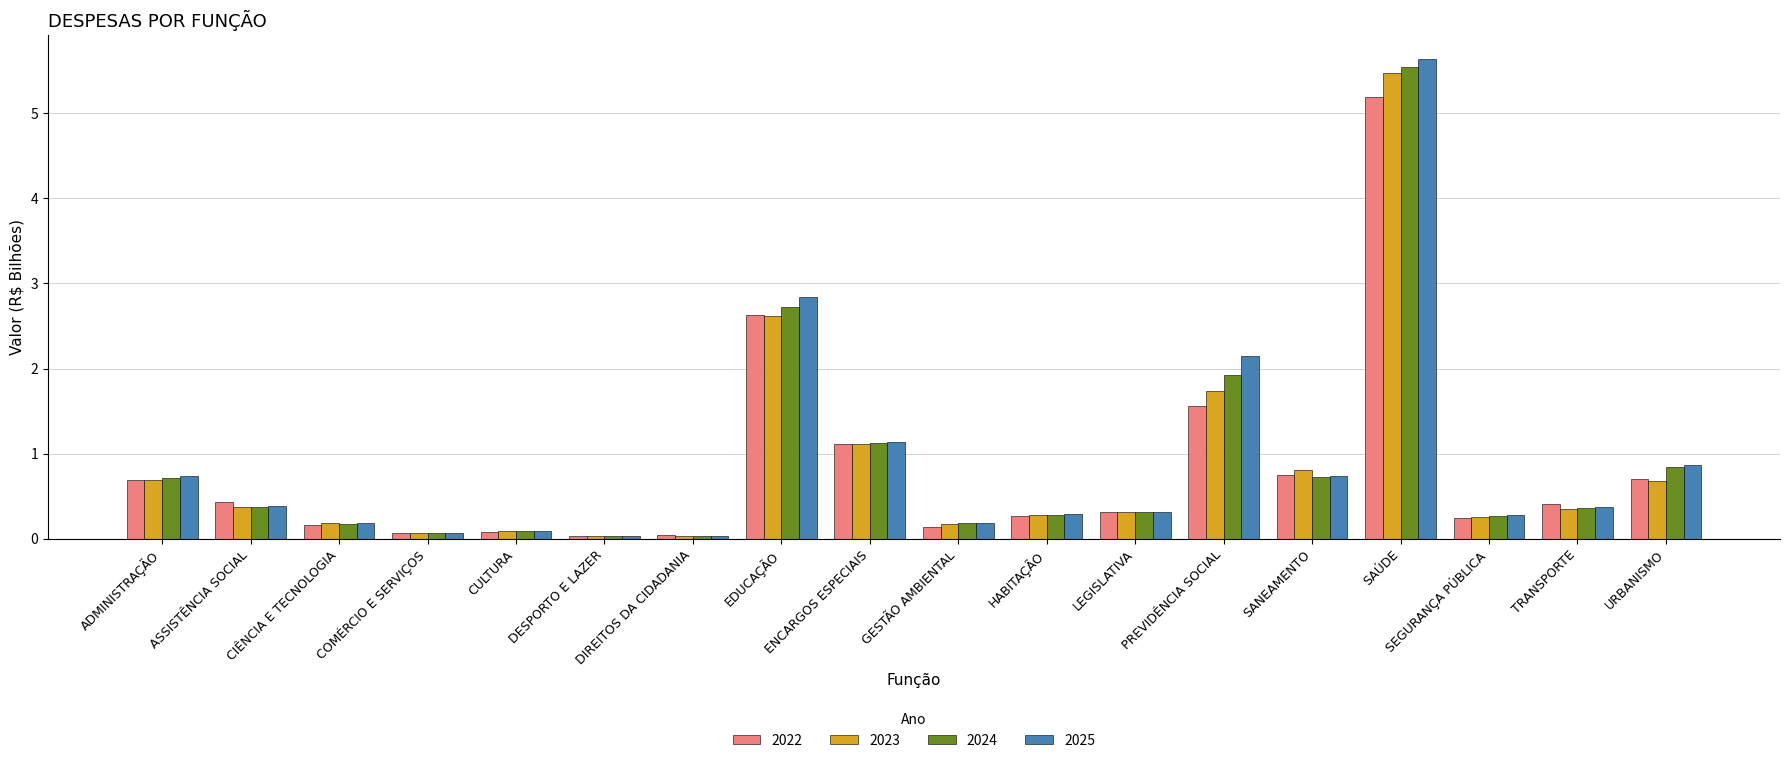

What is the difference between the second highest and second lowest values in the 2023 series?

2.6